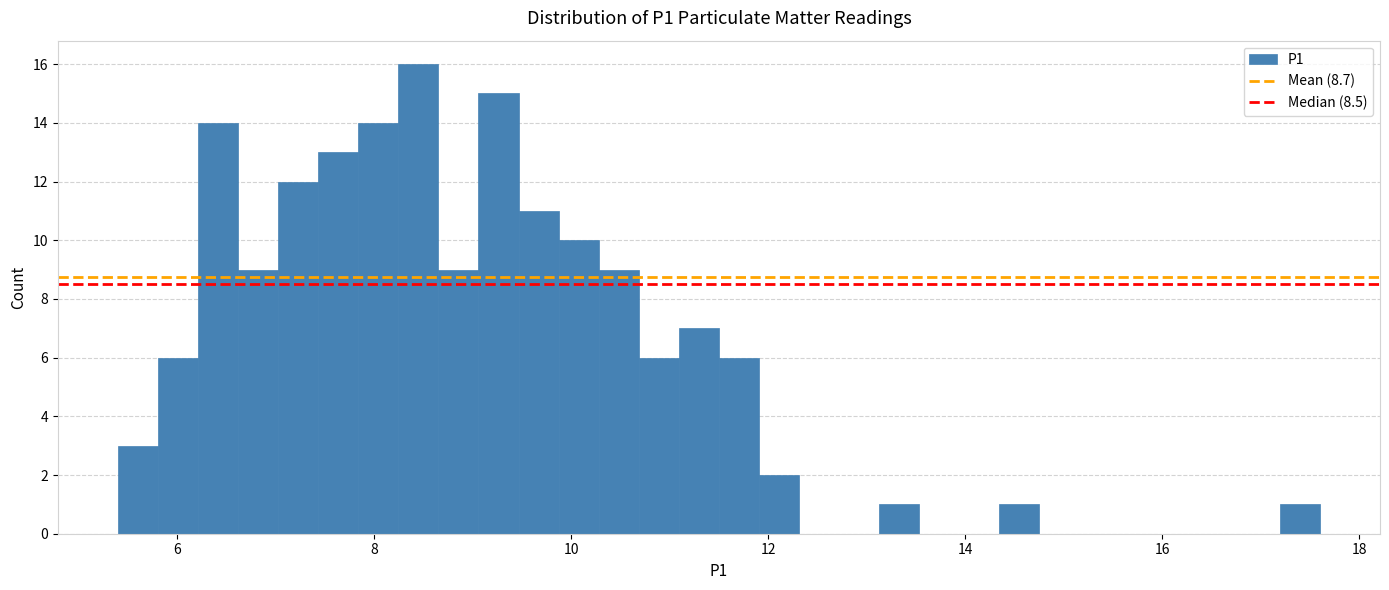

Around what value on the x-axis is the tallest bar? Give the approximate position of its centre, as read against the axis.

8.4